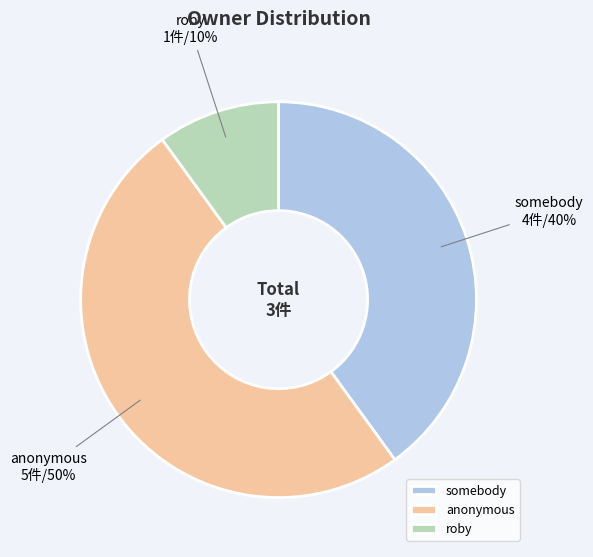

What is the ratio of the value at somebody to the value at anonymous?

0.8